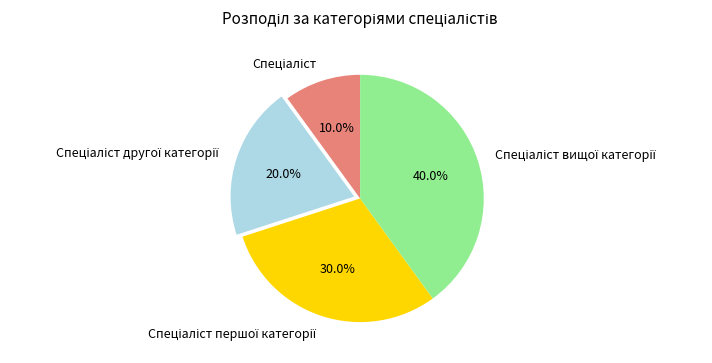

Is there a majority slice in this chart?

No